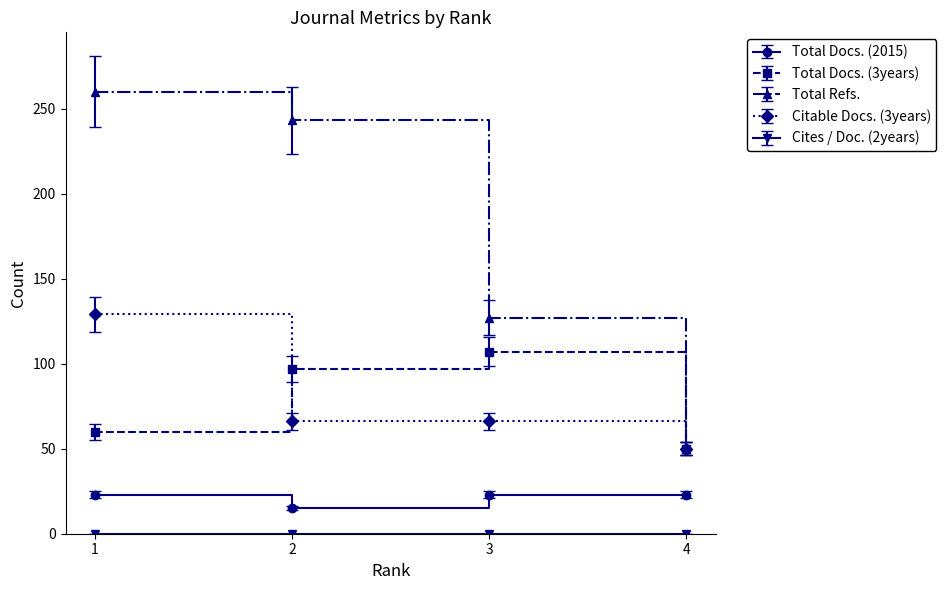

Rank the categories by Total Refs. value from lowest to highest.

4, 3, 2, 1